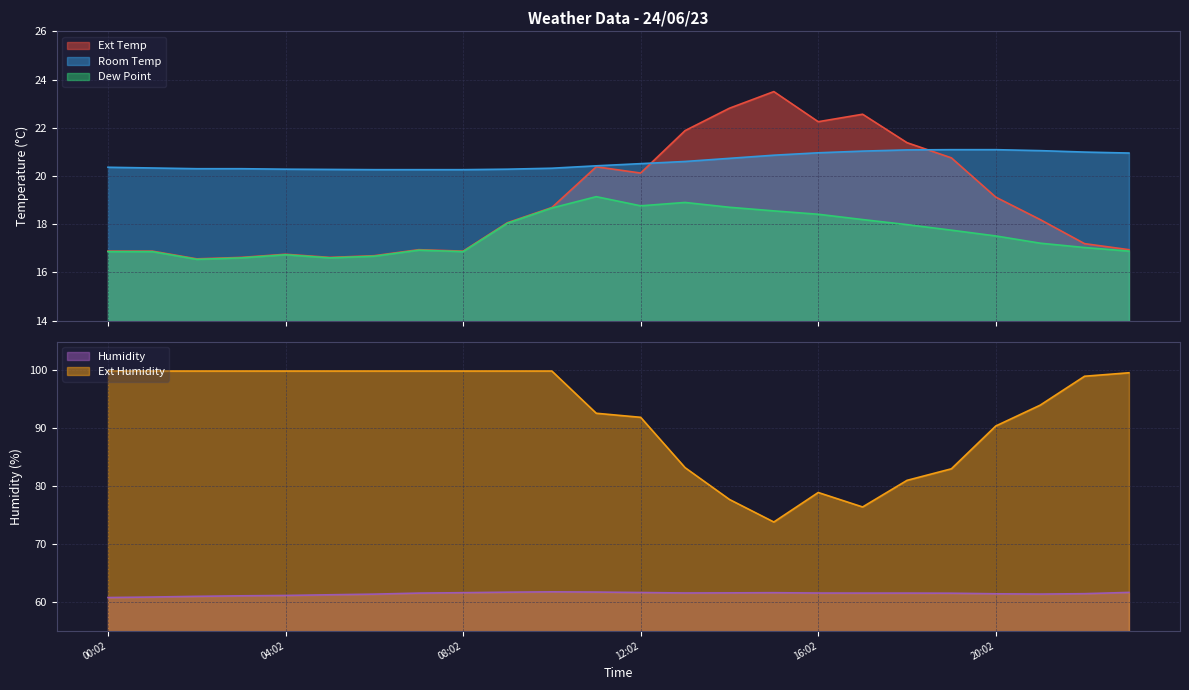

Where is Dew Point nearest to the value 17?

22:02